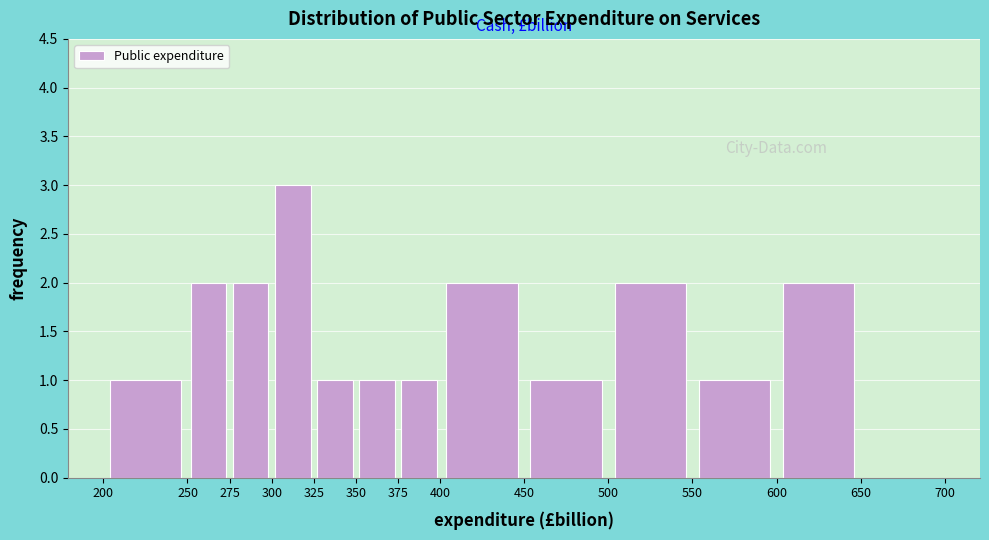

Over which range of the x-axis is the bar tallest?

300 to 325